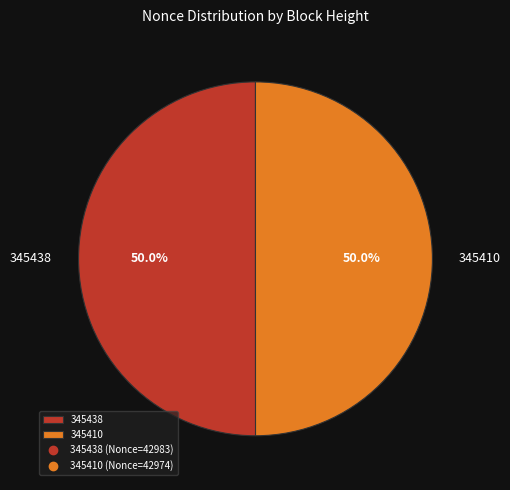

Do 345410 and 345438 together represent more than half of the pie?

Yes